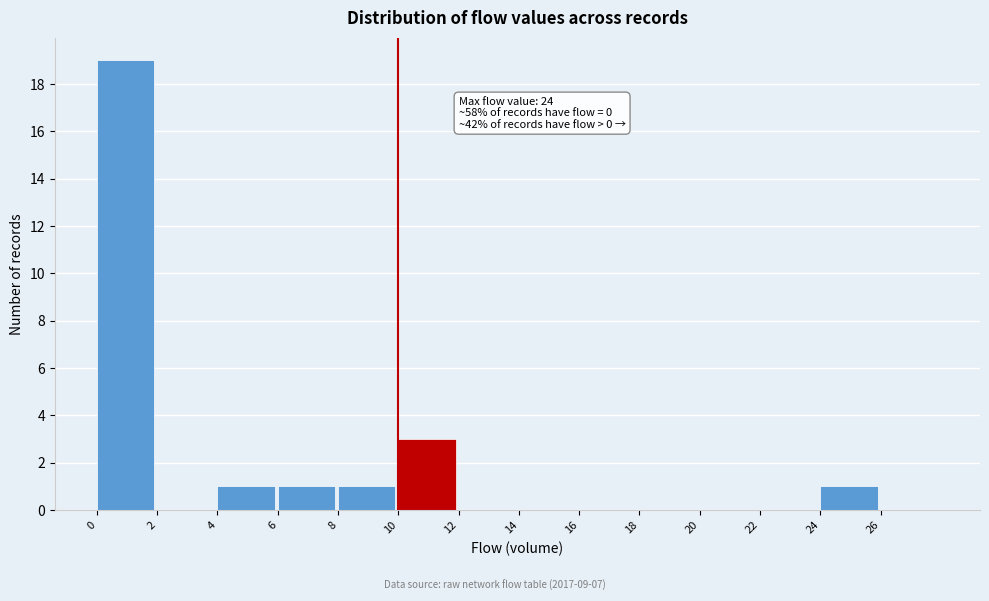

Which range on the x-axis has the tallest bar?

0 to 2